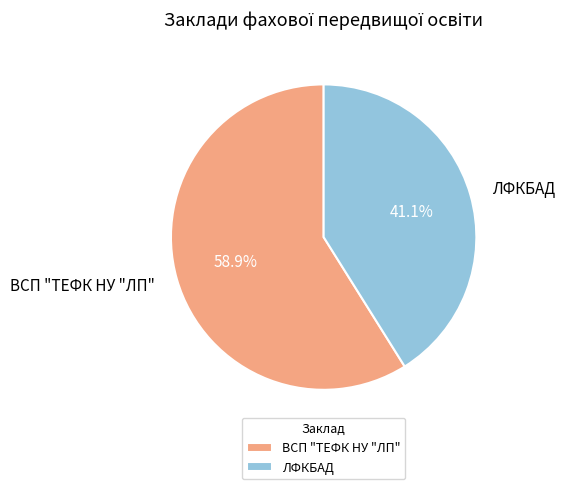

To the nearest percent, what is the difference between the ЛФКБАД and ВСП "ТЕФК НУ "ЛП" slice percentages?

18%